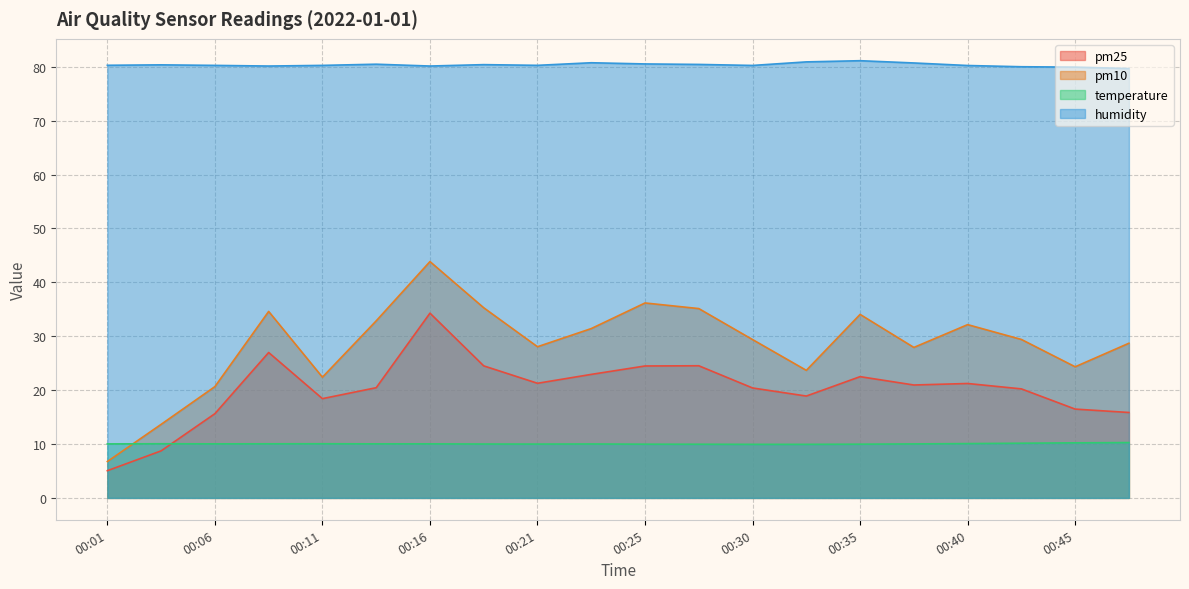

Where is temperature nearest to the value 10?

00:18